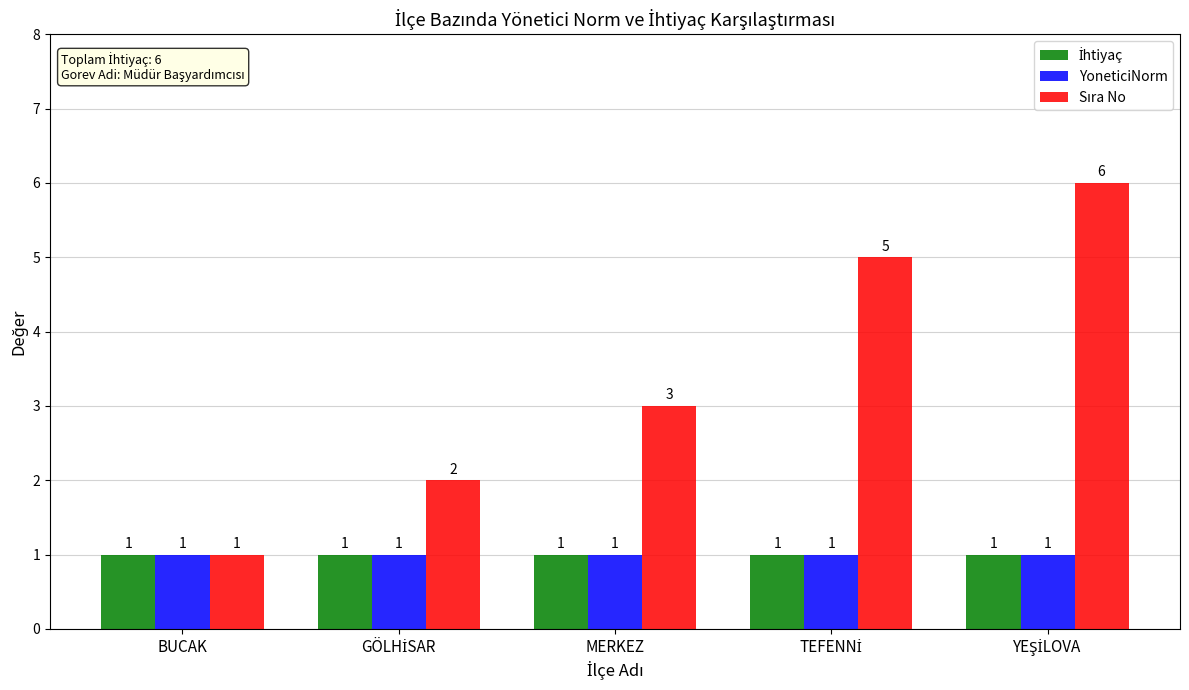

The value of YoneticiNorm at MERKEZ is 2. True or false?

False